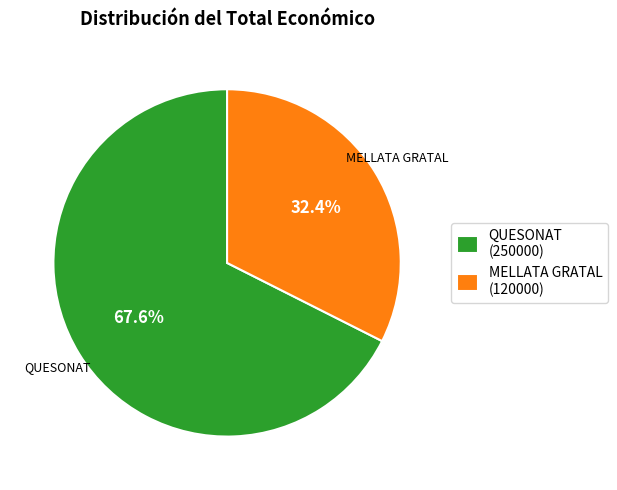

Is the sum of QUESONAT (250000) and MELLATA GRATAL (120000) greater than half?

Yes